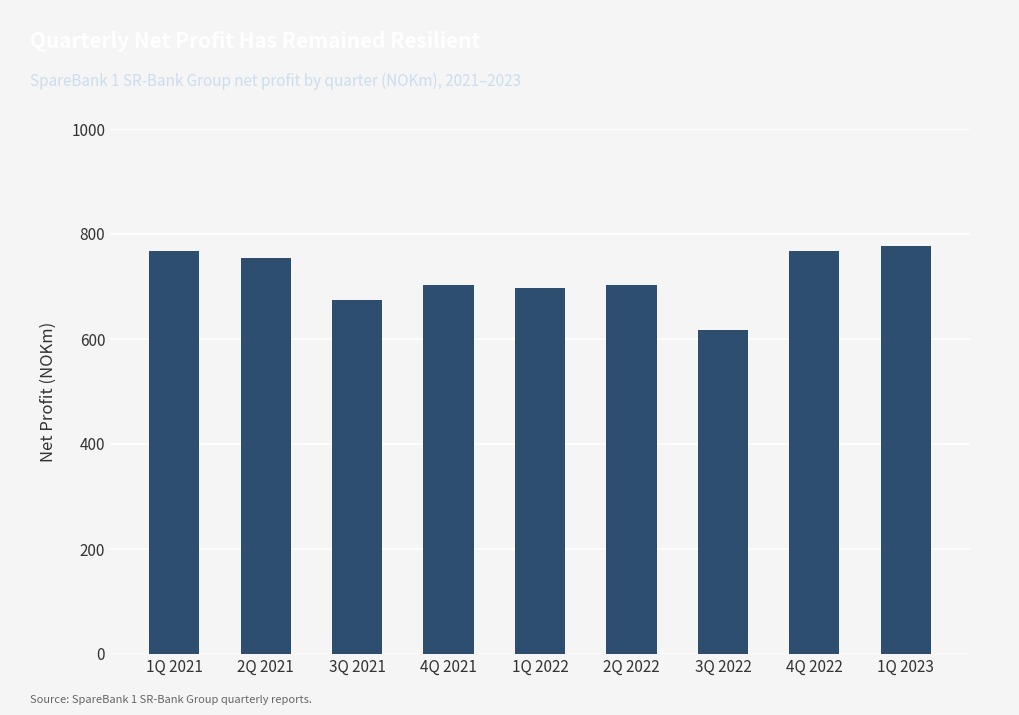

Approximately how many times larger is the value at 1Q 2023 compared to 1Q 2021?

1.0